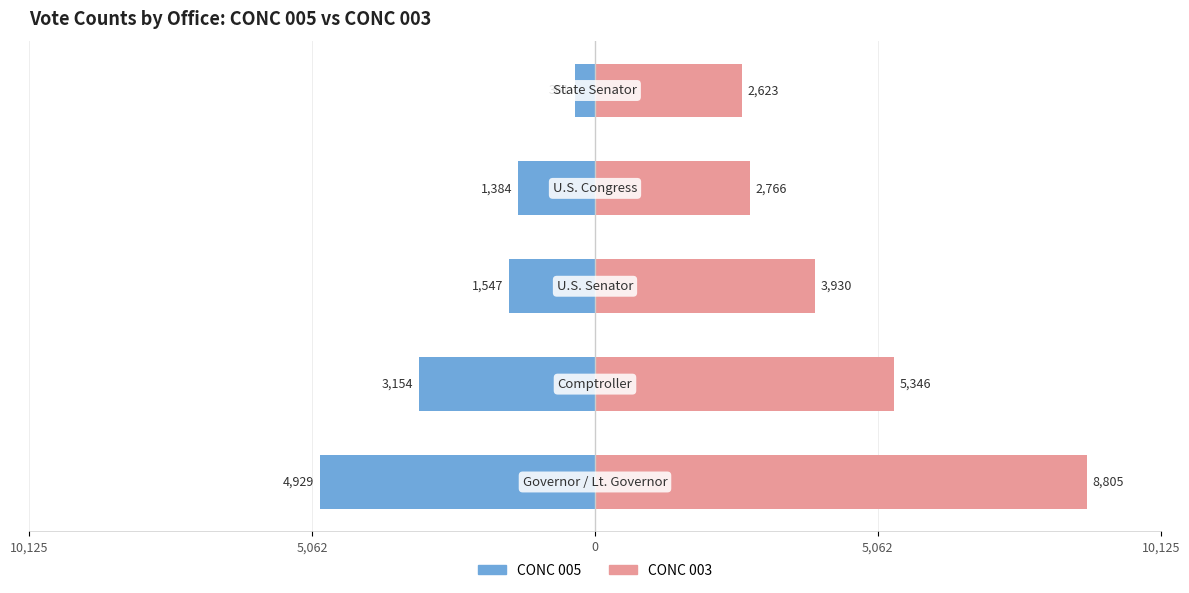

How many data points does each series have?

5